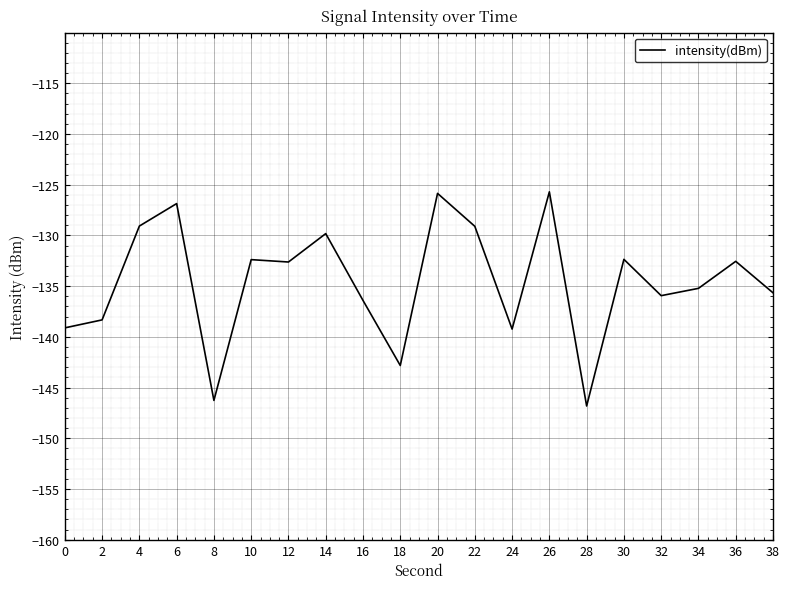

Does the chart have visible grid lines?

Yes